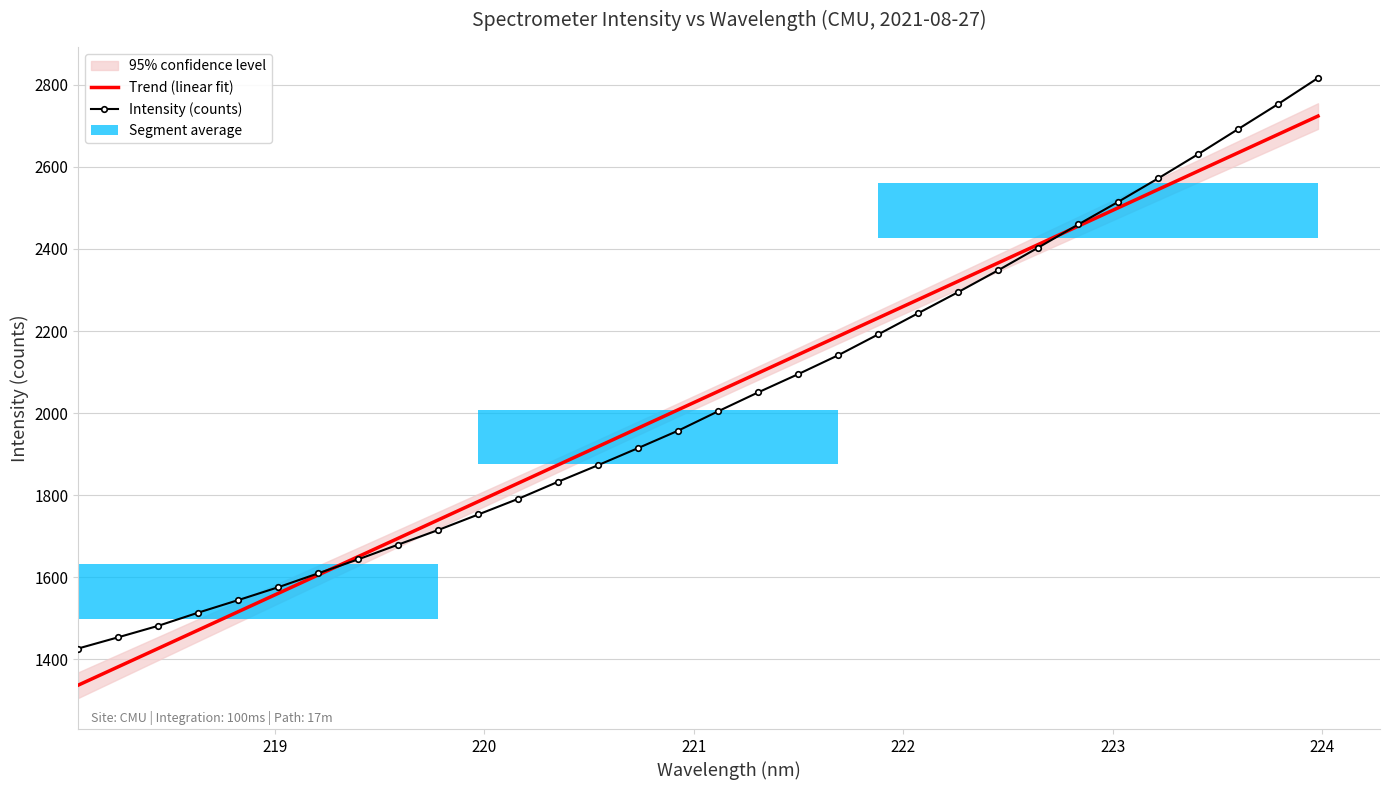

How many values in the Trend (linear fit) series exceed 2053?

16